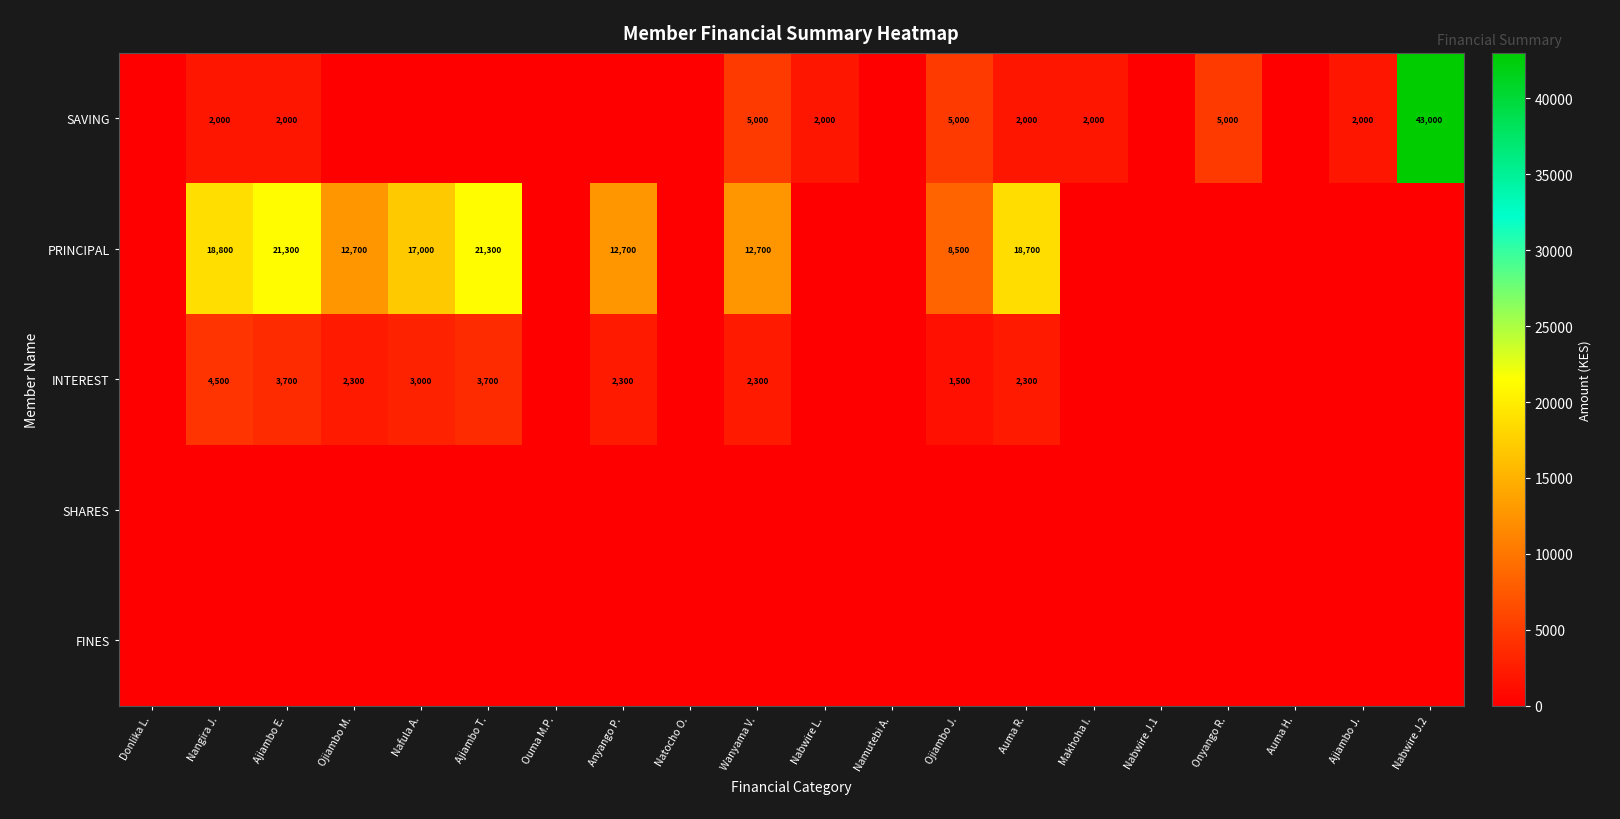

Rank the series by their maximum value, from lowest to highest.

SHARES, FINES, INTEREST, PRINCIPAL, SAVING